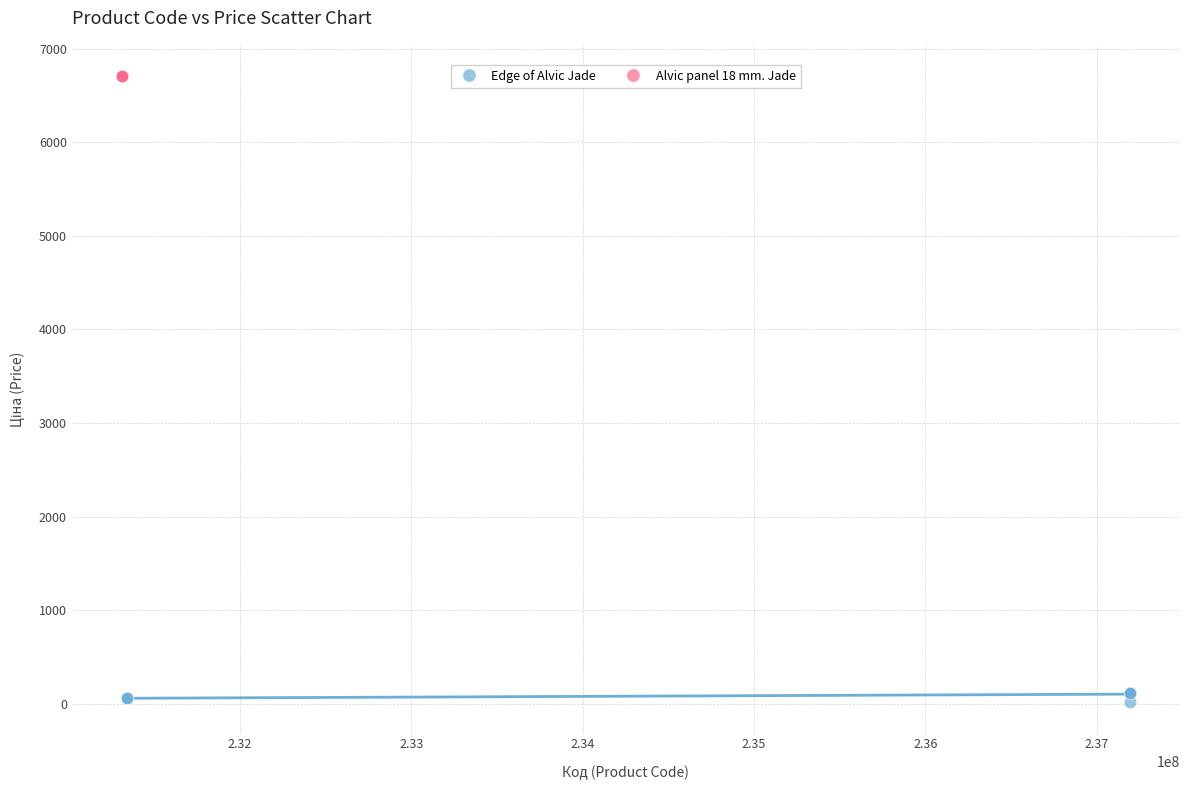

Which series reaches the maximum Y coordinate?

Alvic panel 18 mm. Jade